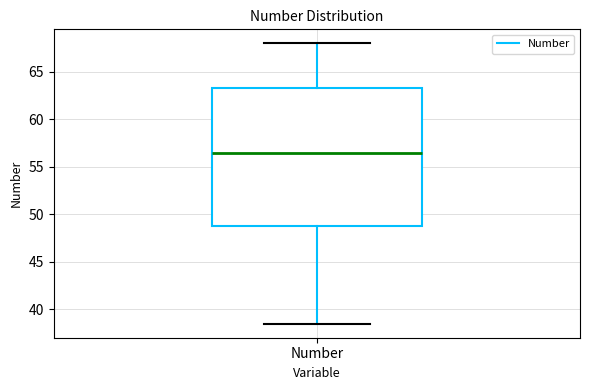

Read this box plot against the y-axis: the position of the median line, the range covered by the box, and the ends of both whiskers. The values are not printed on the chart, so give them approximately, as read against the axis.

median 56.5, box 49.0 to 63.5, whiskers 38.5 to 68.0